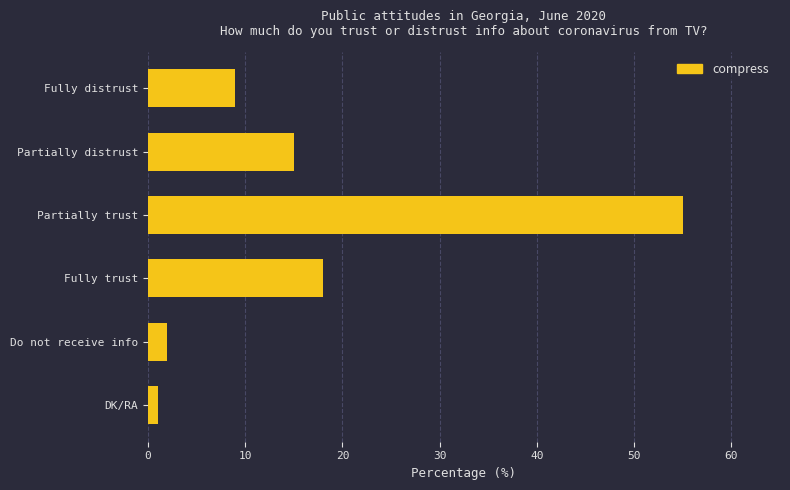

What is the sum of all values?

100